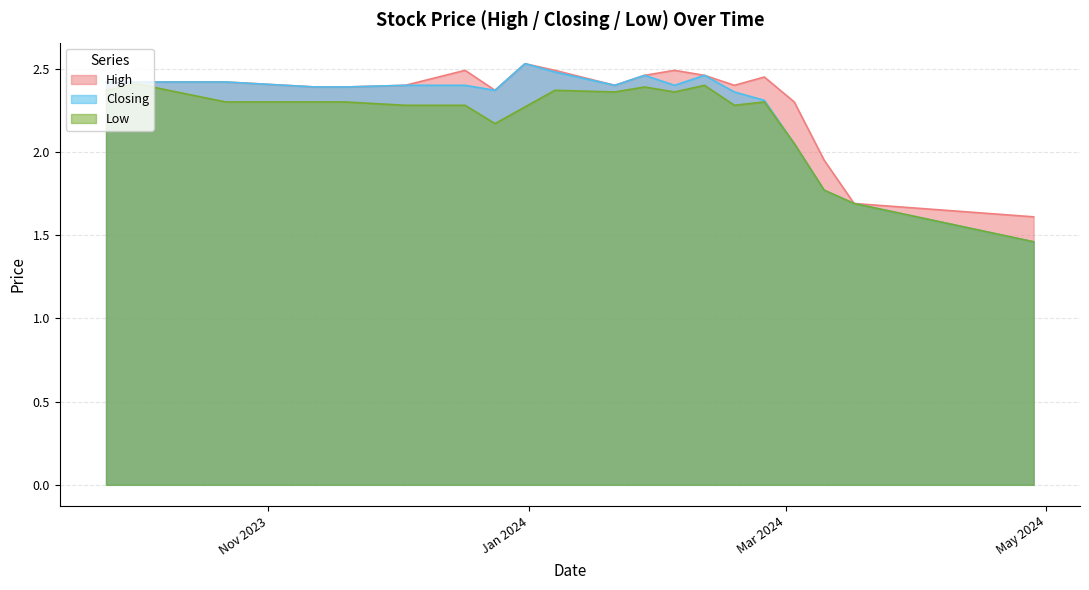

How many lines are shown in the chart?

3